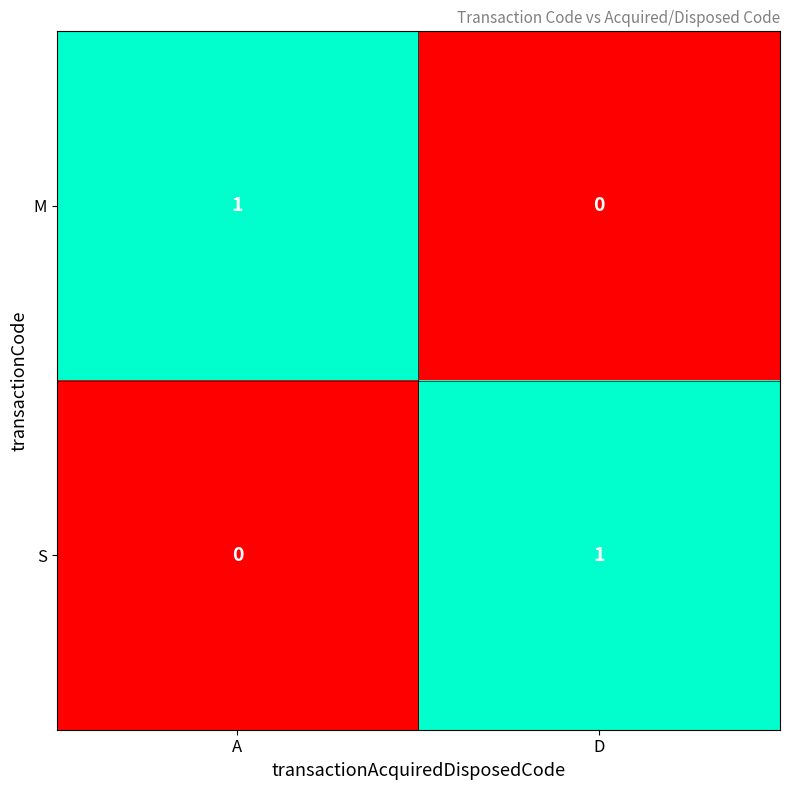

At D, list the series in order from largest to smallest.

S, M